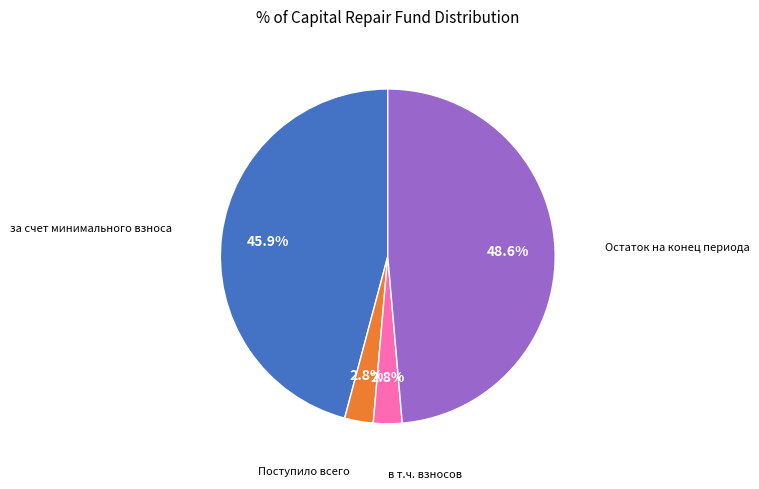

To the nearest percent, what portion does Поступило всего represent?

3%